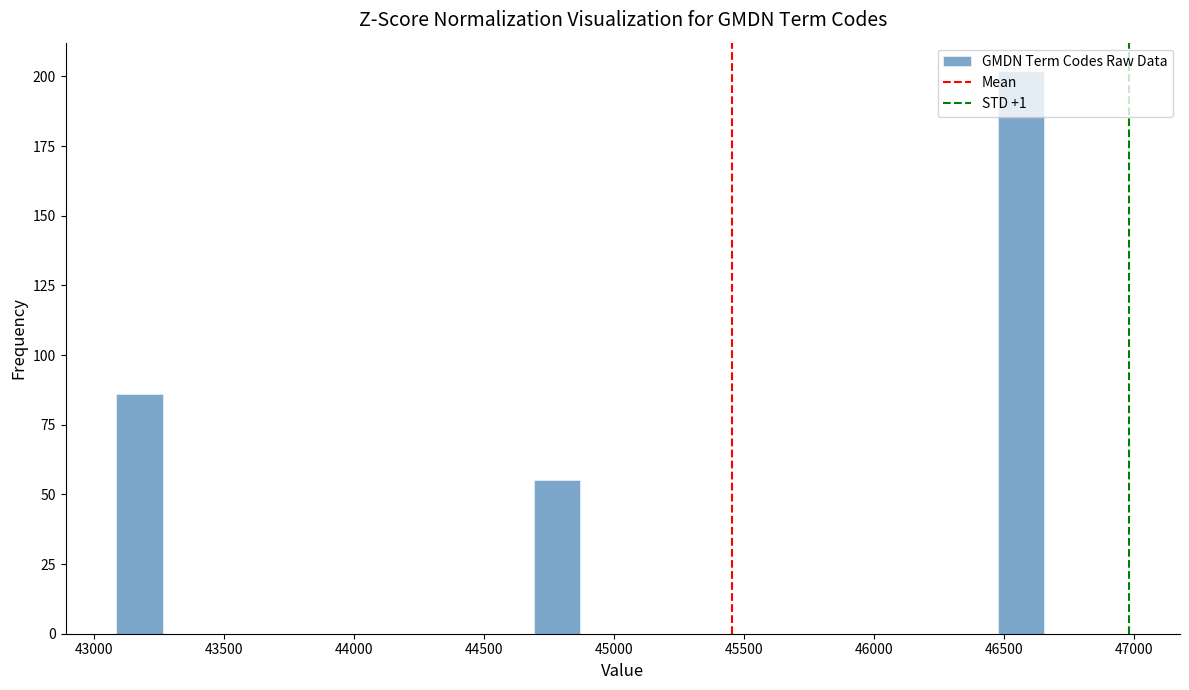

Around what value on the x-axis is the tallest bar? Give the approximate position of its centre, as read against the axis.

46550